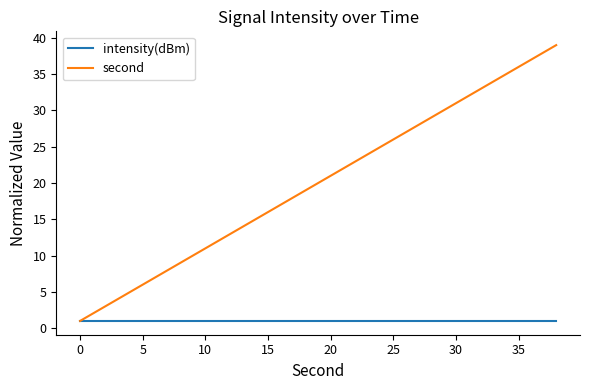

At how many categories does at least one series exceed 26?

7